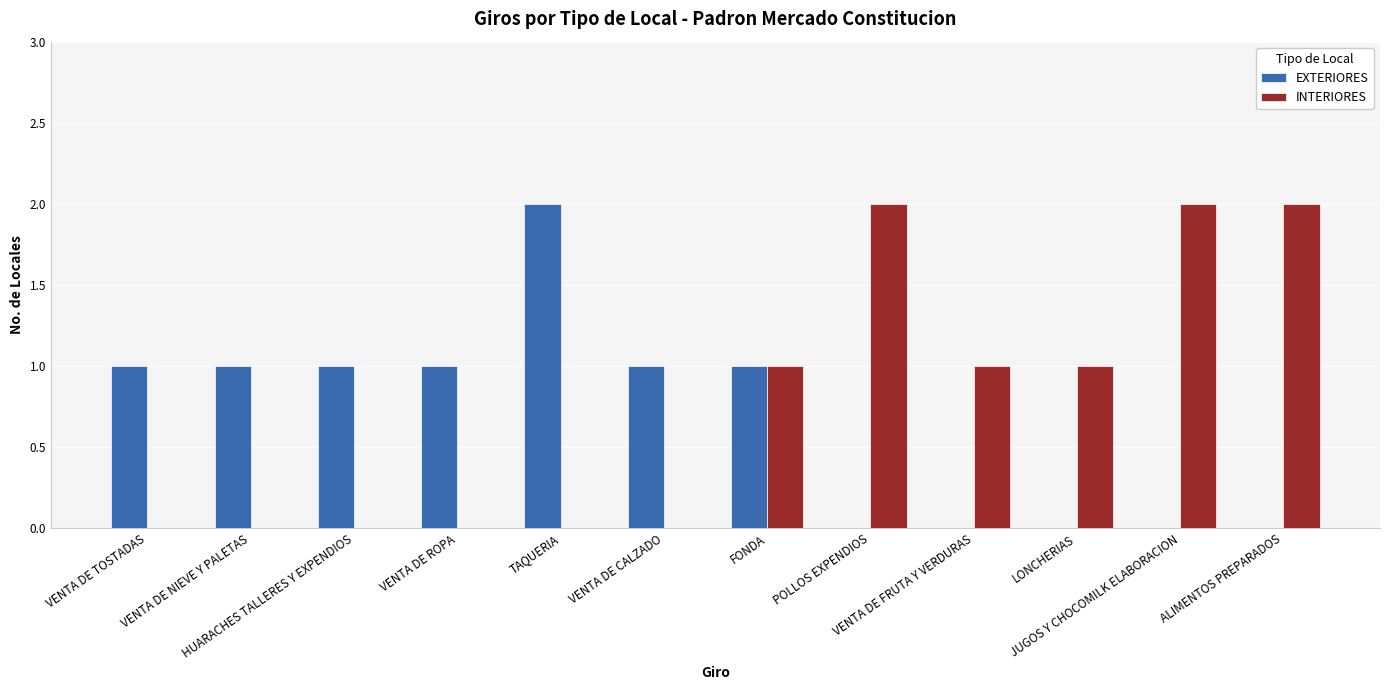

What is the sum of all EXTERIORES values?

8